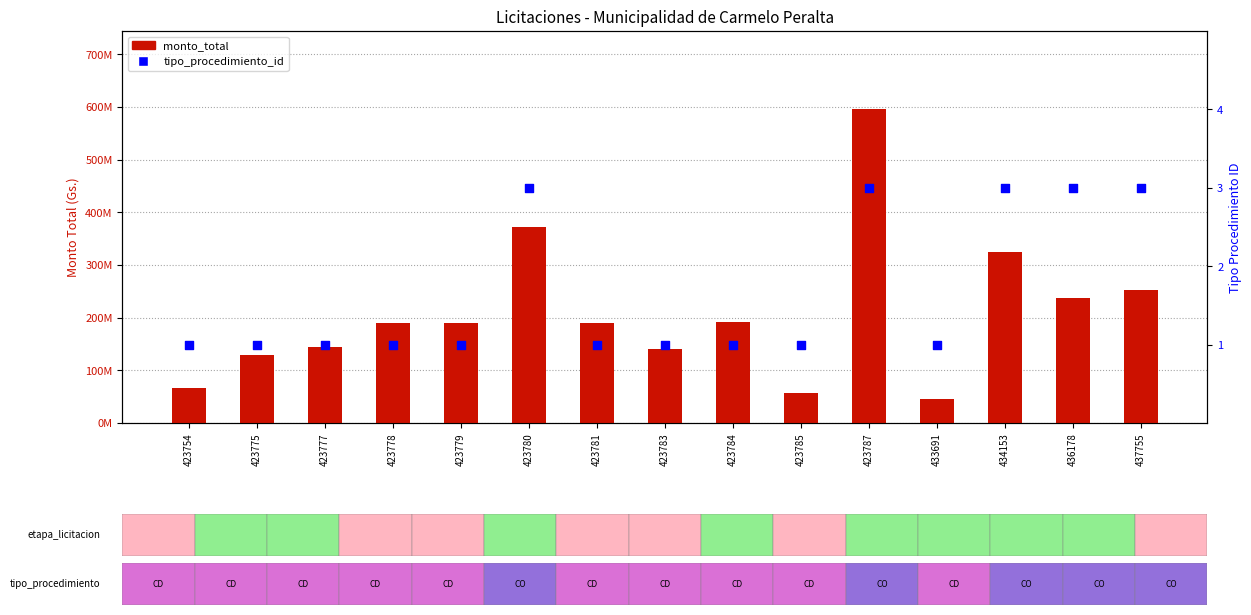

What are all the series names shown in the legend?

monto_total, tipo_procedimiento_id